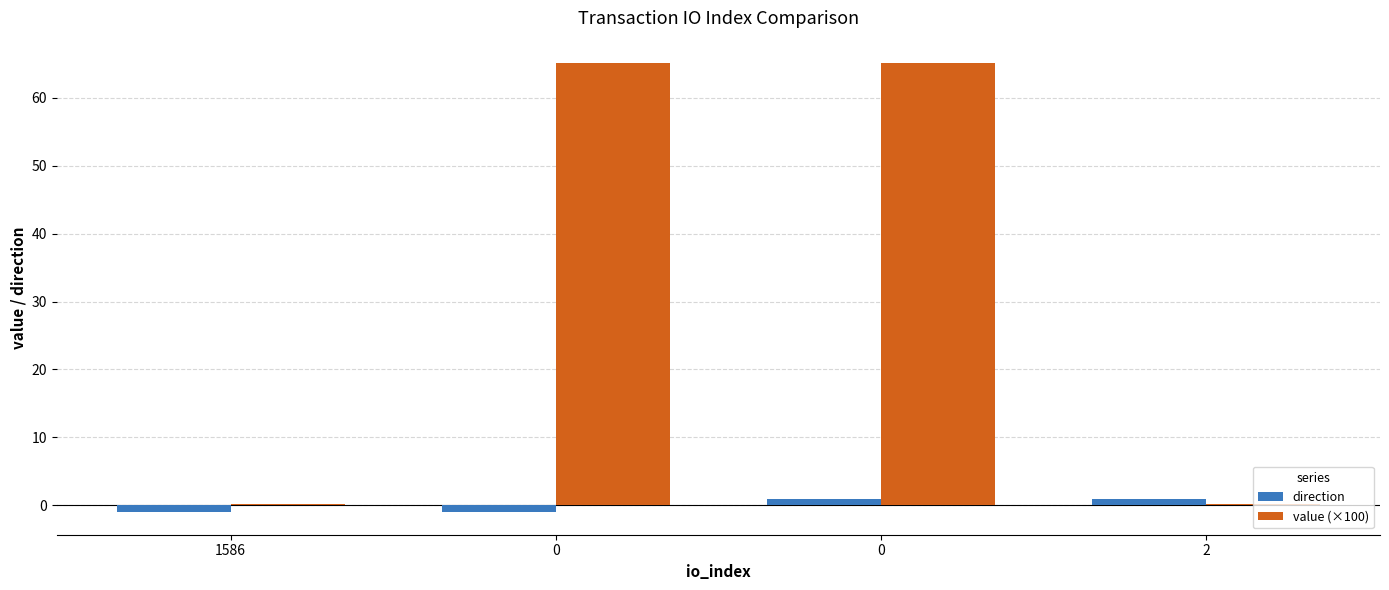

How many series are shown in this chart?

2